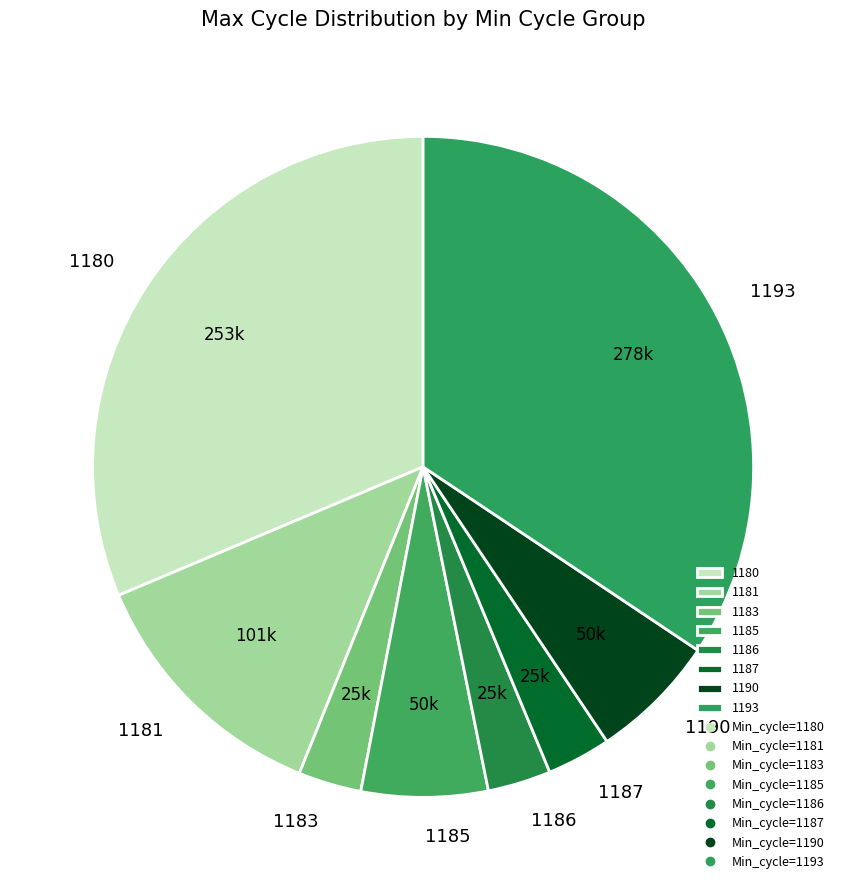

Is there any slice that represents more than half of the pie?

No